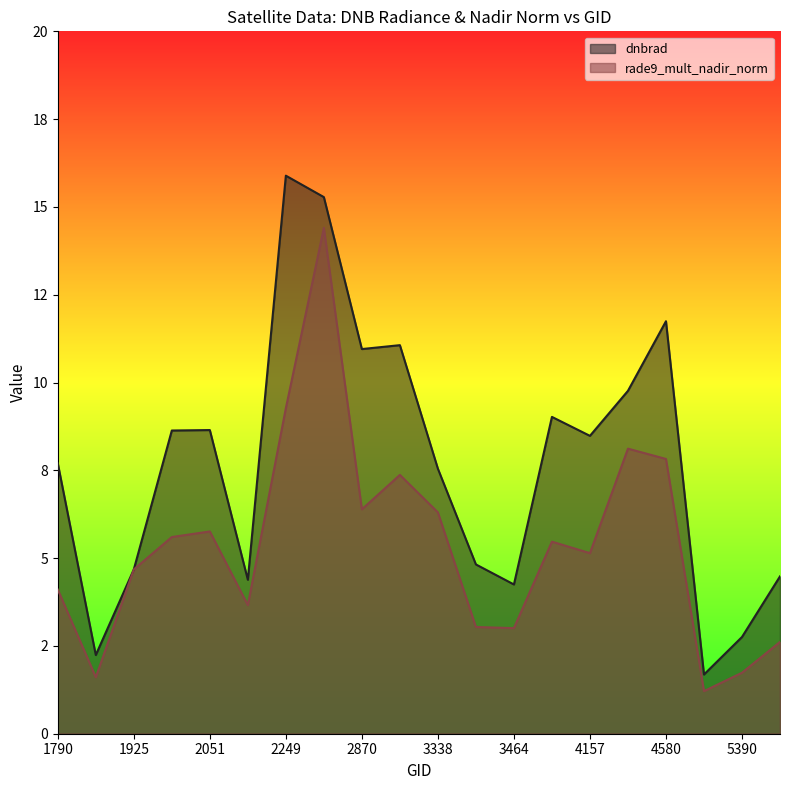

What is the minimum value shown in the chart?

1.2